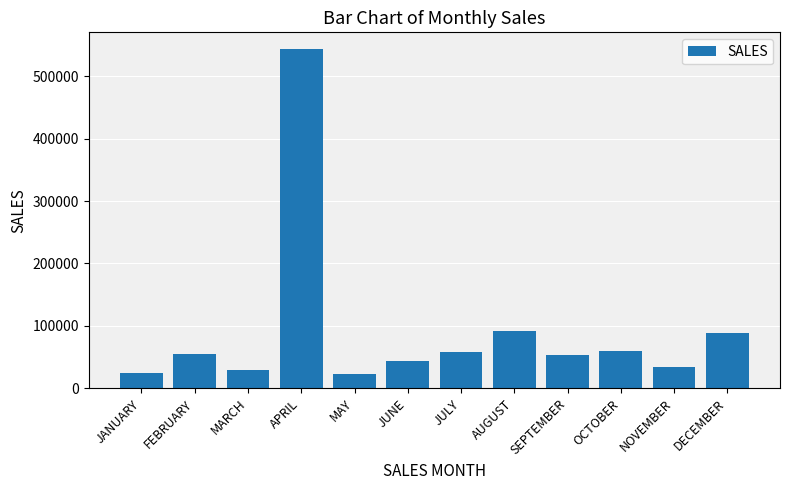

What is the ratio of the value at MARCH to the value at AUGUST?

0.3